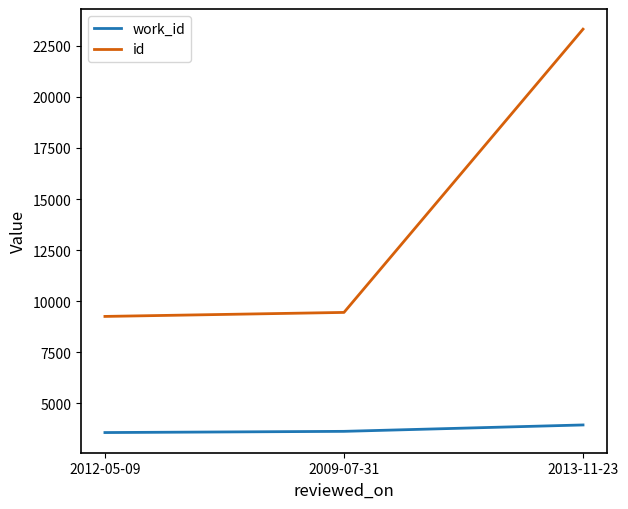

What is the sum of all work_id values?

11162